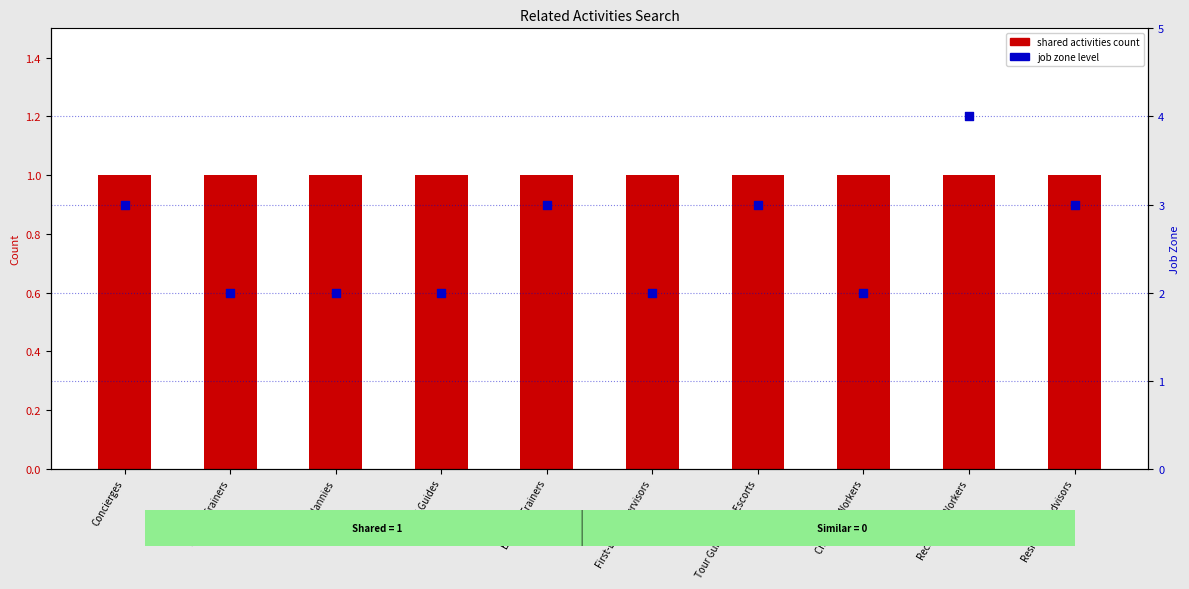

What is the total value across all series at Childcare Workers?

3